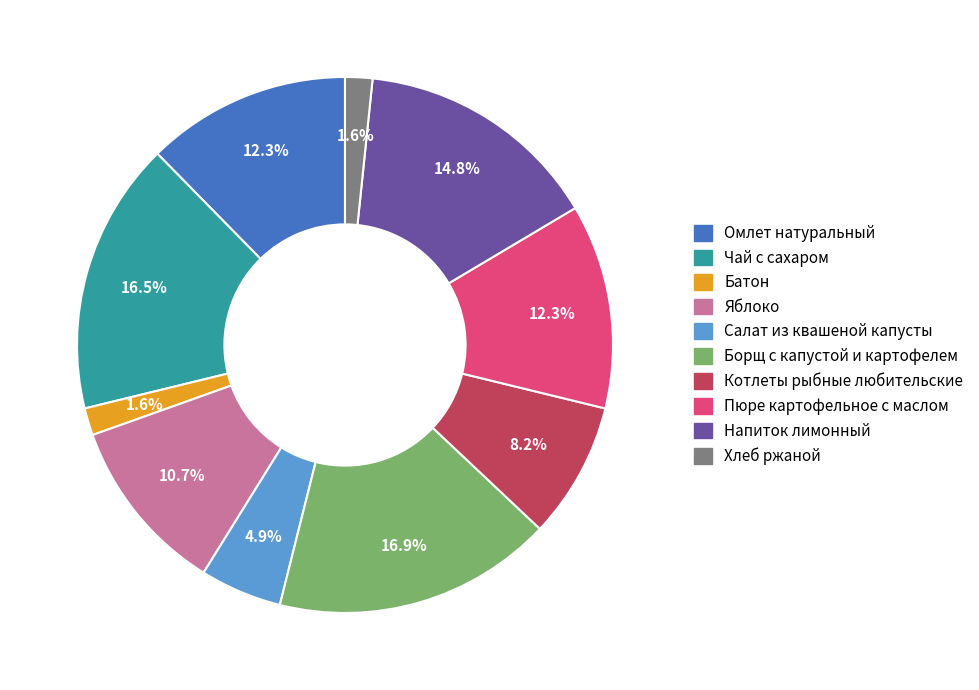

How many segments does this pie chart have?

10